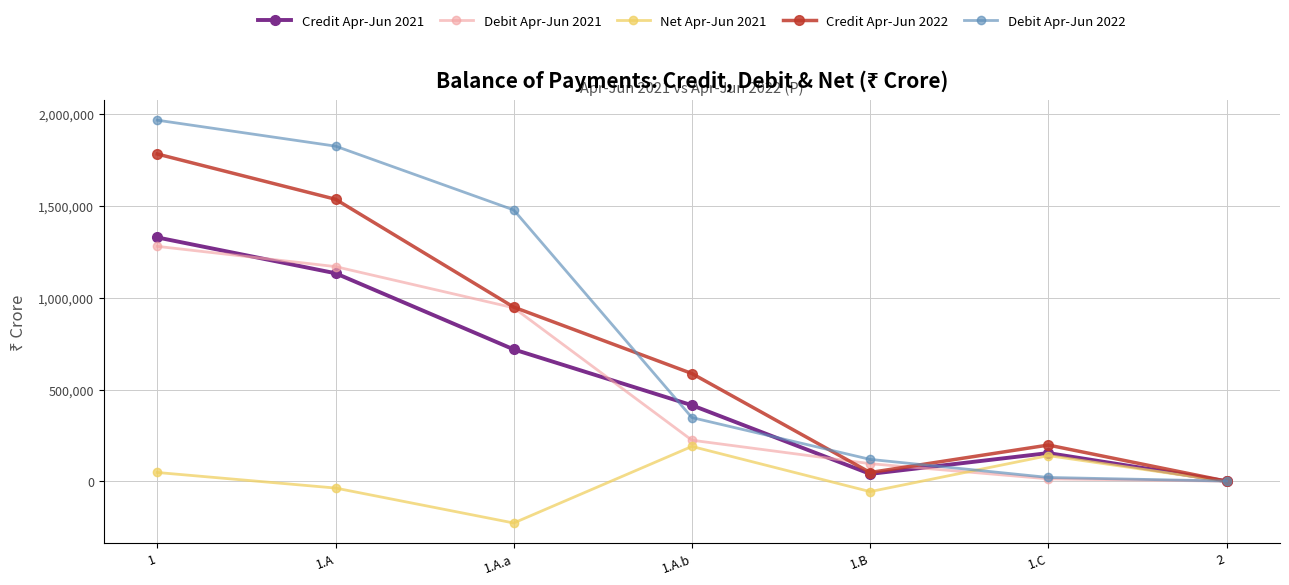

What is the minimum value shown in the chart?

-226574